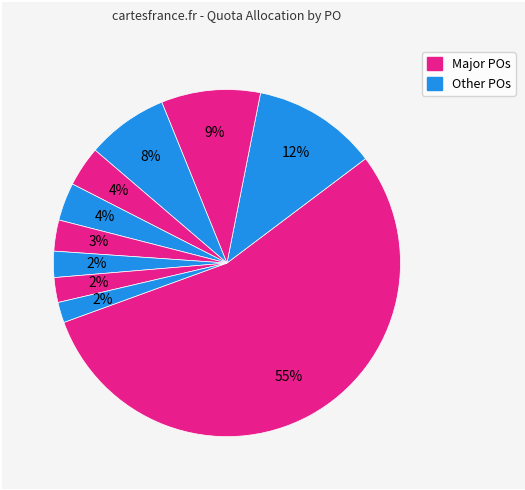

How many segments does this pie chart have?

10